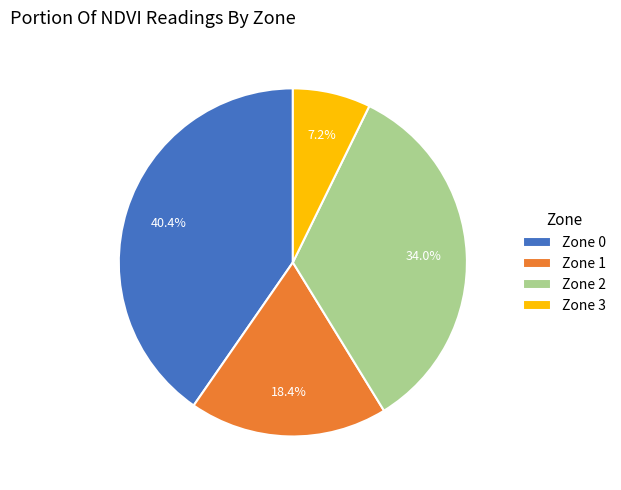

Approximately how many times larger is the value at Zone 1 compared to Zone 0?

0.5